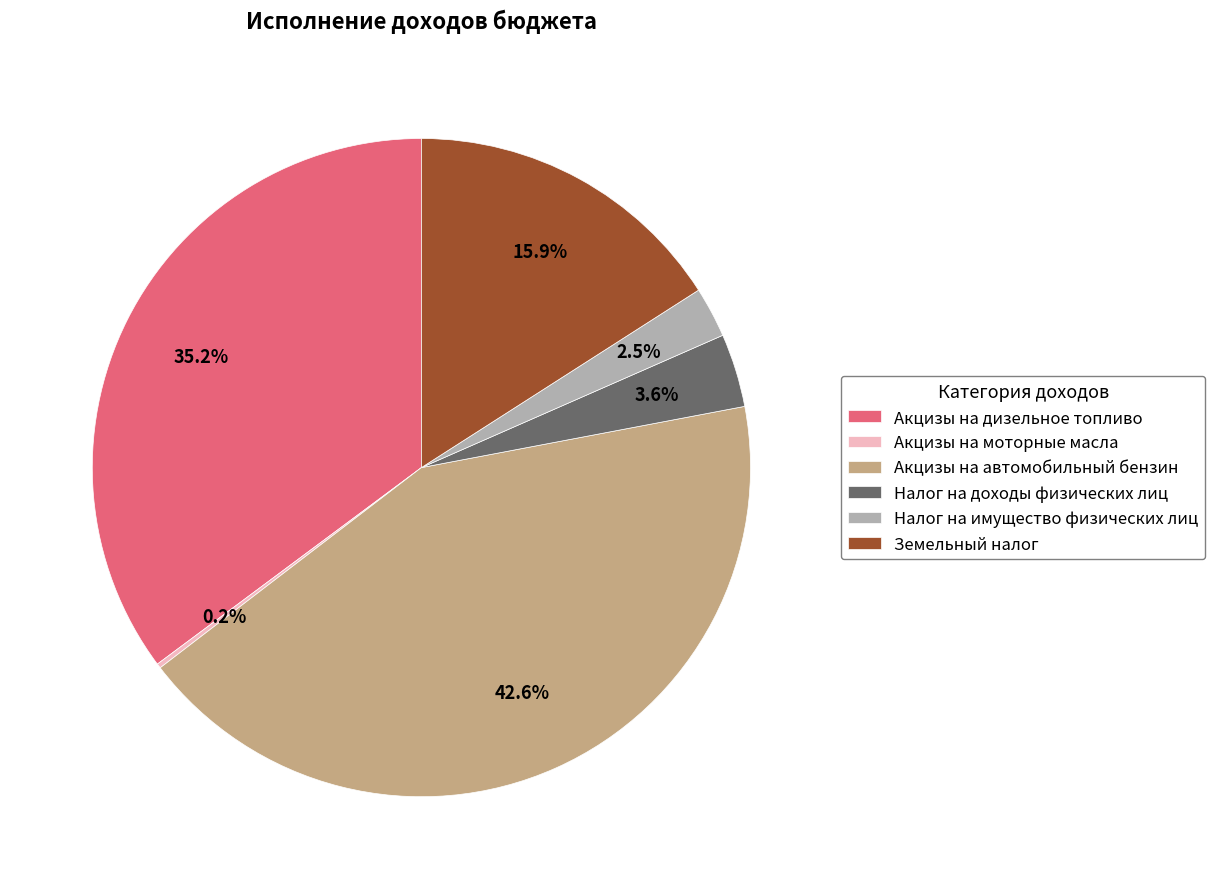

To the nearest percent, what portion does Акцизы на дизельное топливо represent?

35%